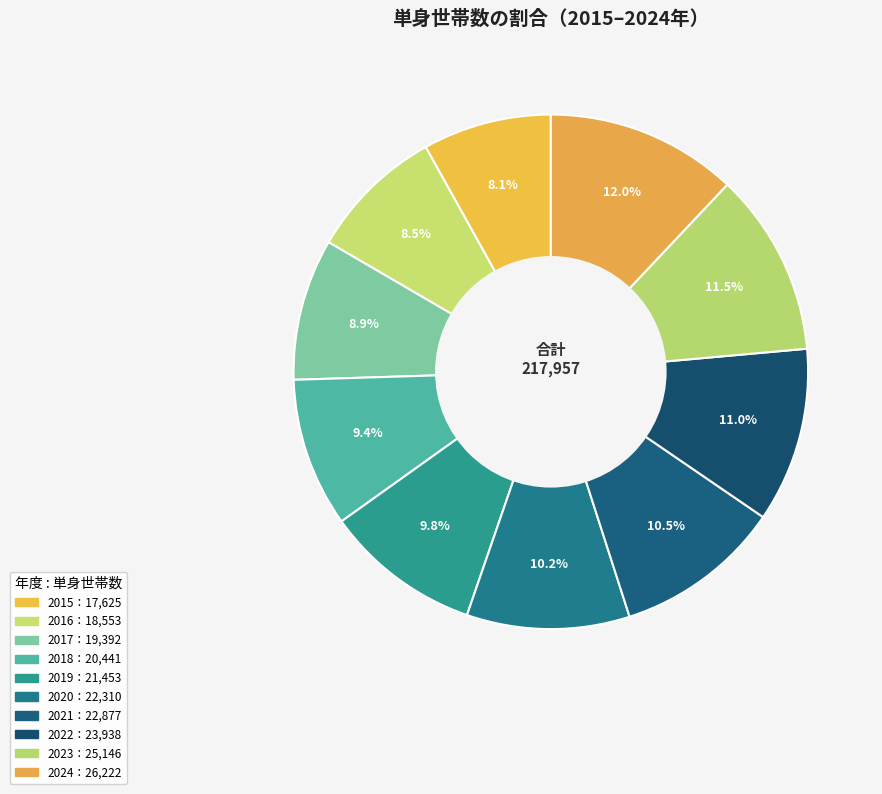

Count the number of slices in the pie.

10